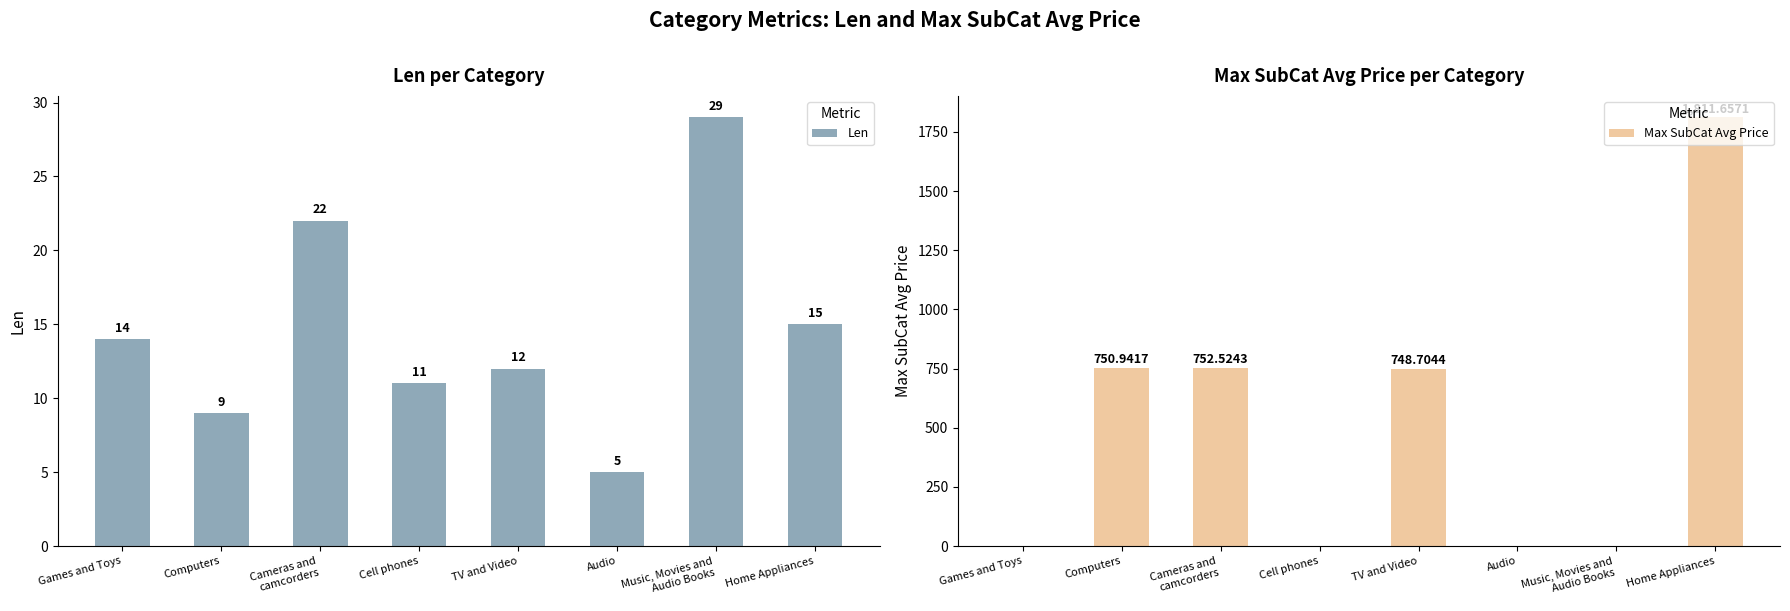

At which label does Max SubCat Avg Price first exceed 748?

Computers